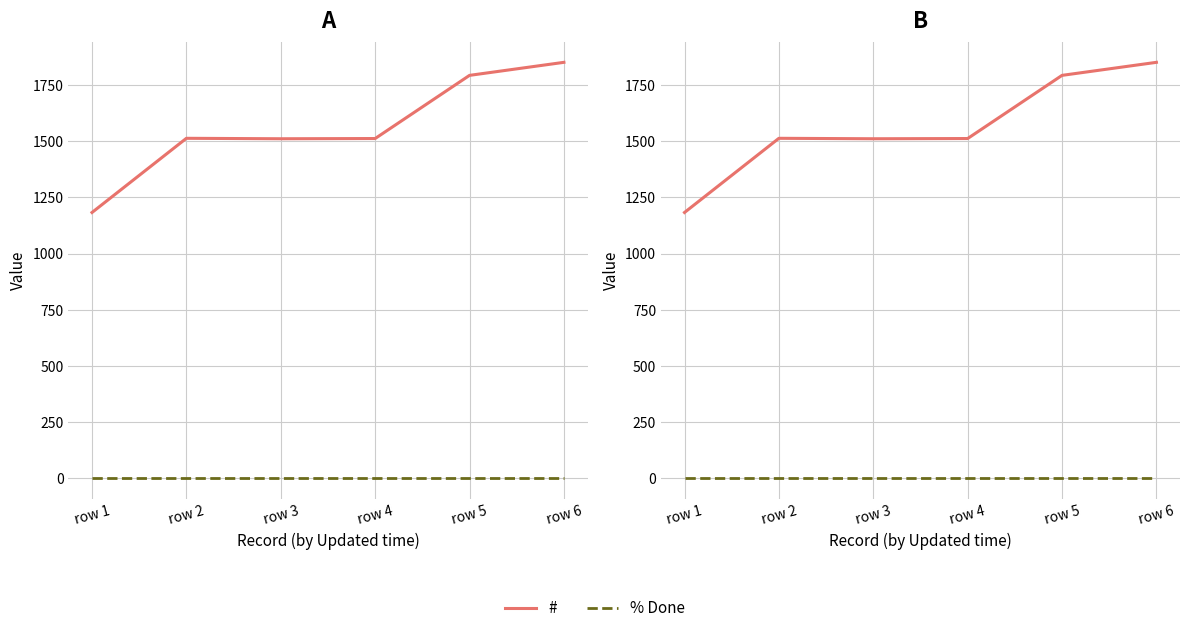

The value of # at row 6 is 1851. True or false?

True